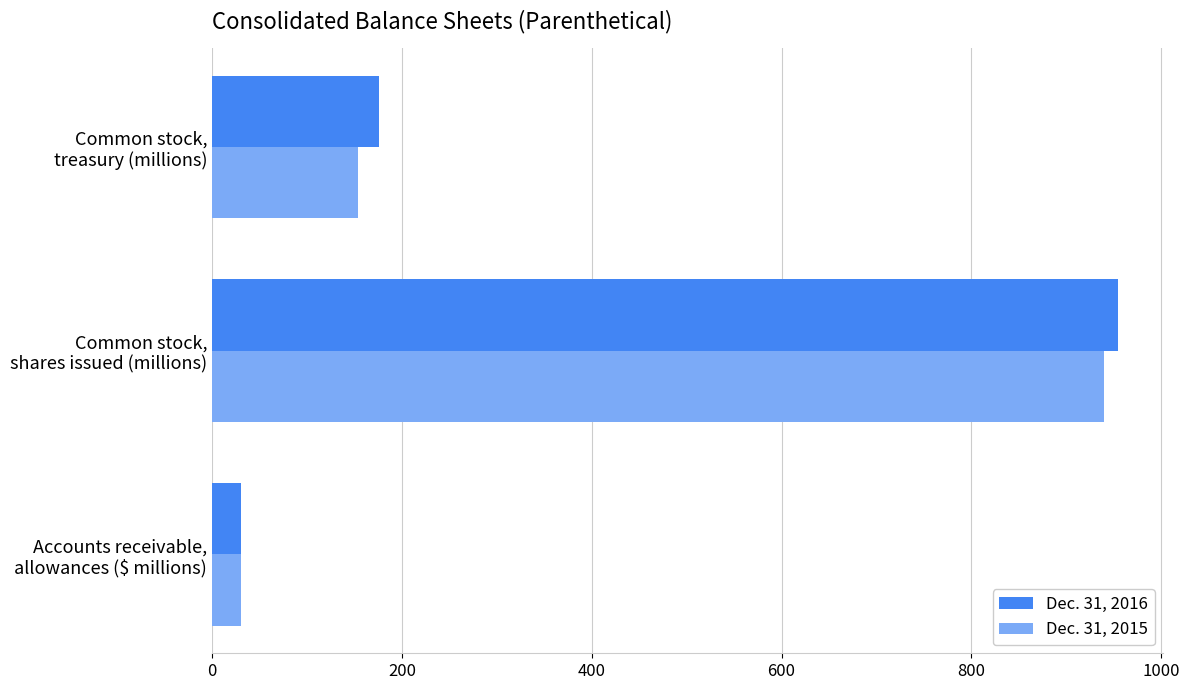

What is the difference between the maximum and second lowest values in the Dec. 31, 2015 series?

786.6